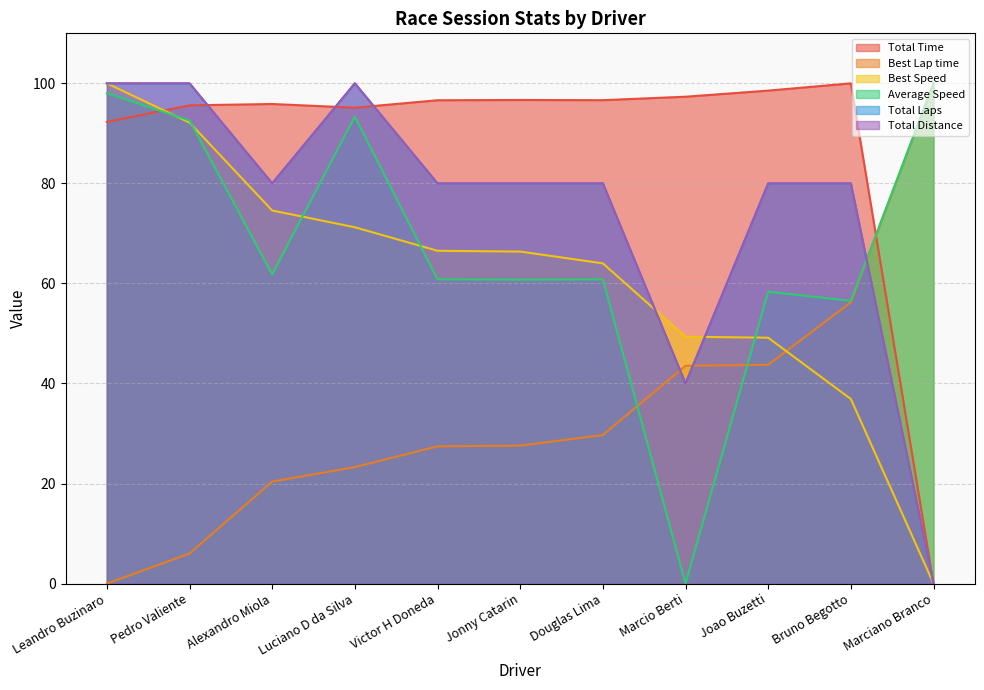

How many categories are shown in the chart?

11